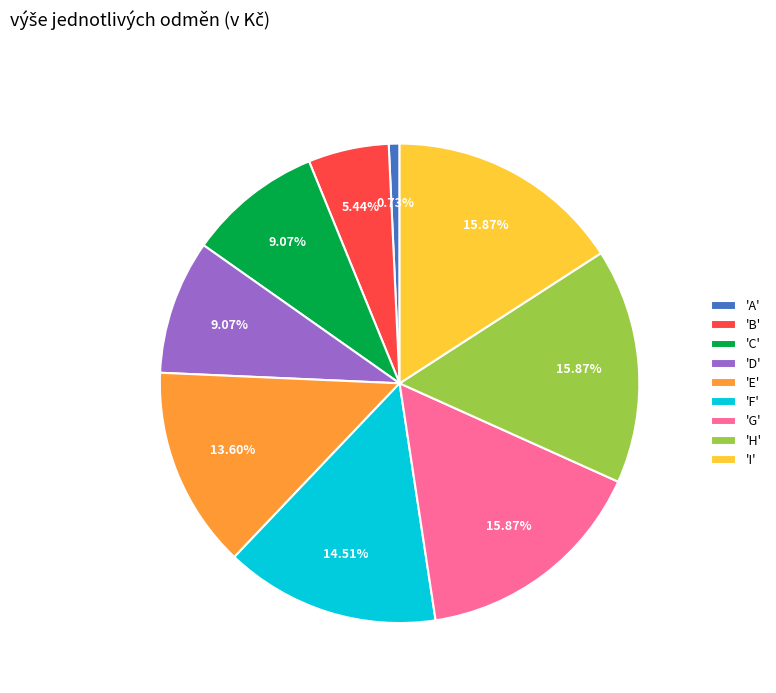

Which category has the smallest portion of the pie?

'A'